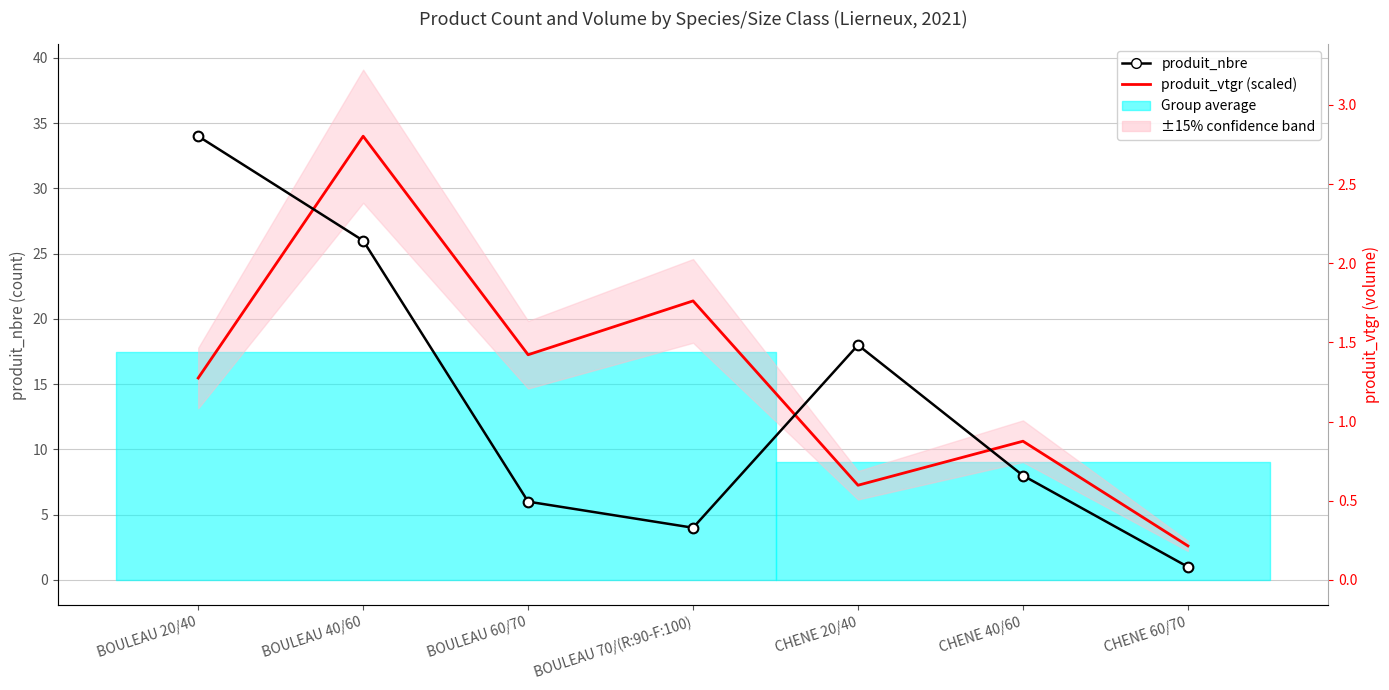

What is the average value of the produit_vtgr (scaled) series?

15.5